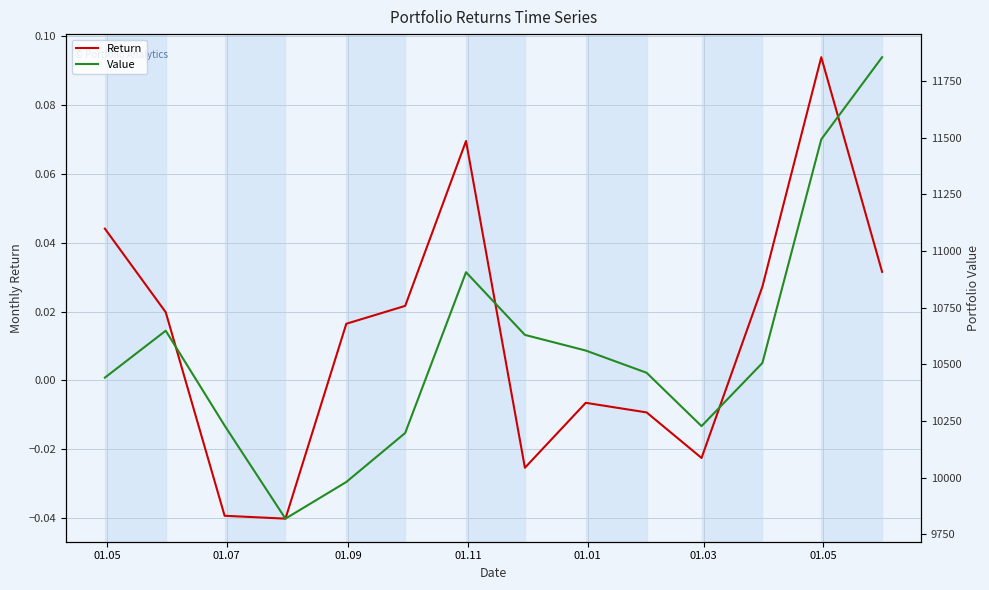

How many categories are shown in the chart?

14